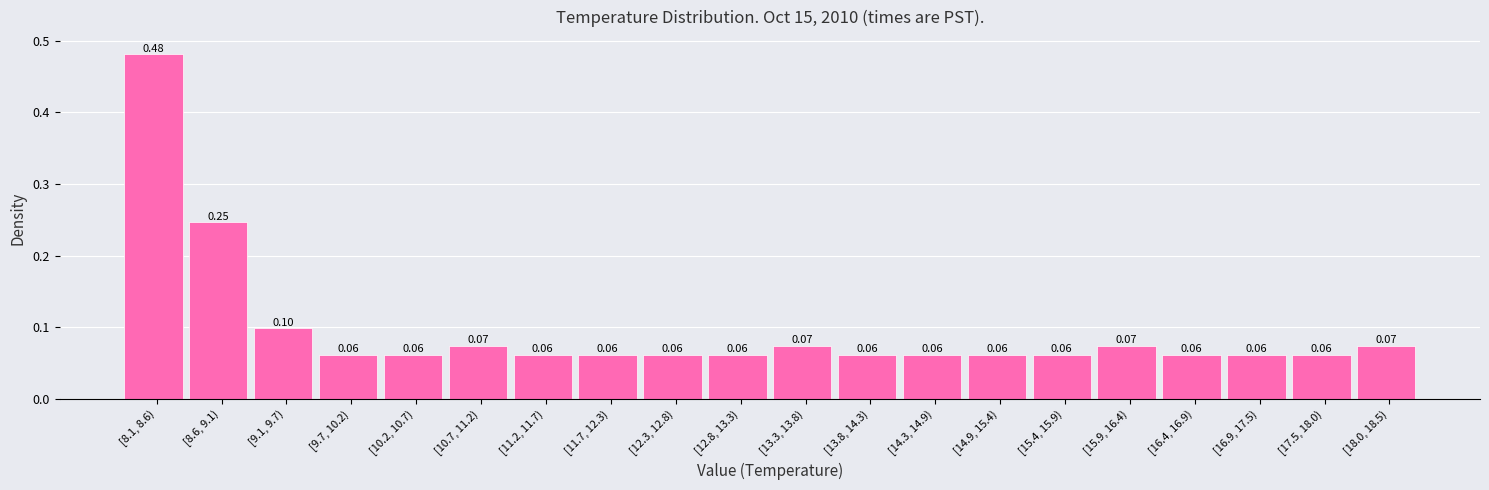

Between [9.1, 9.7) and [14.3, 14.9), which is larger?

[9.1, 9.7)